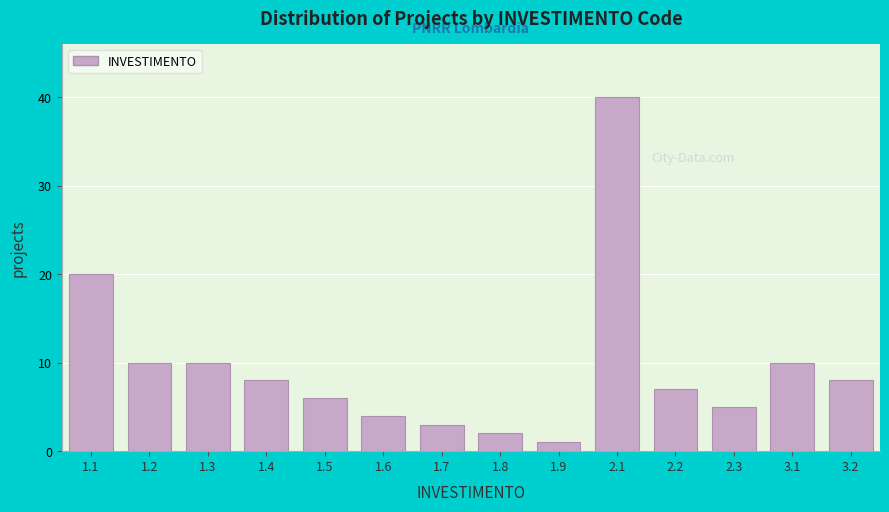

Reading right to left, what are all the values shown in this chart?

8	10	5	7	40	1	2	3	4	6	8	10	10	20